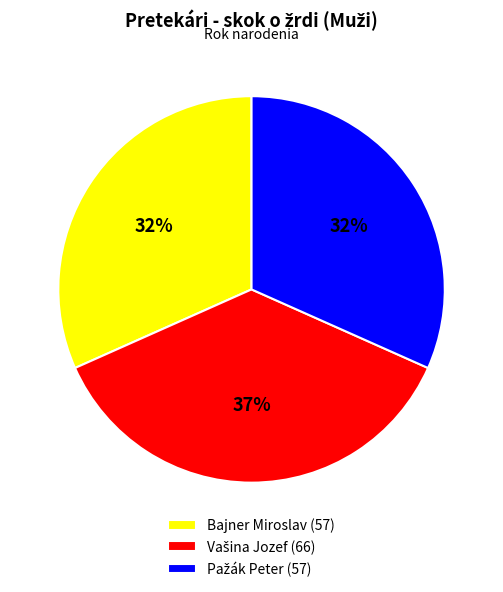

Does Bajner Miroslav (57) represent more than half of the total?

No